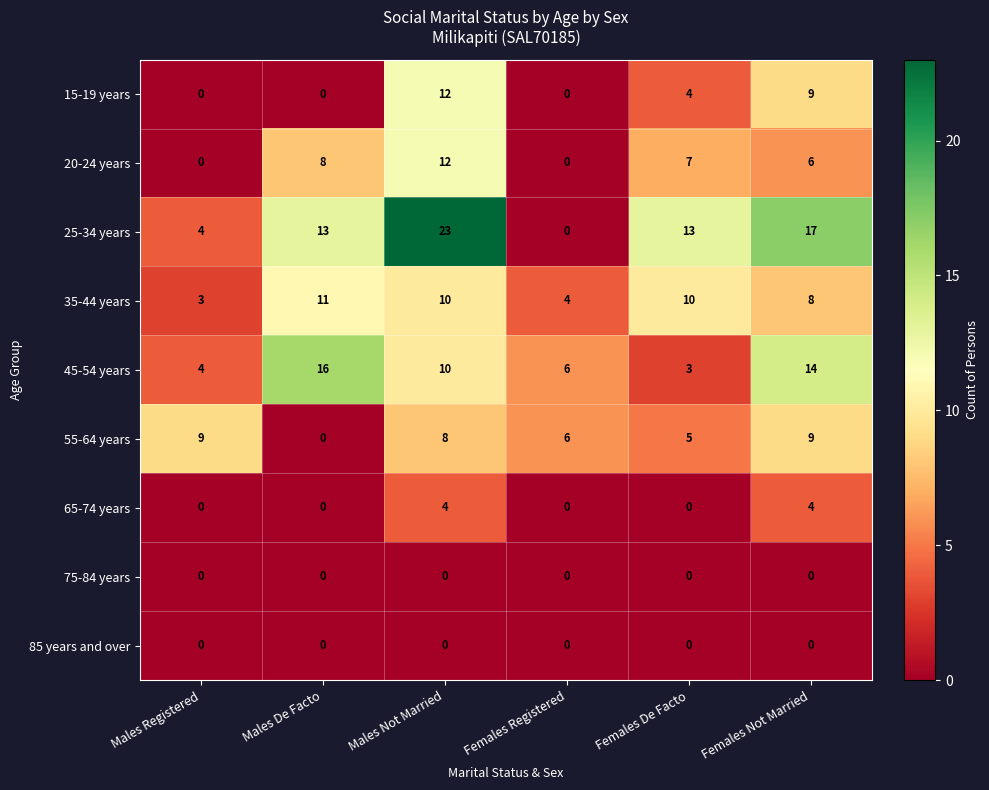

What is the difference between the maximum and minimum values in the 25-34 years series?

23